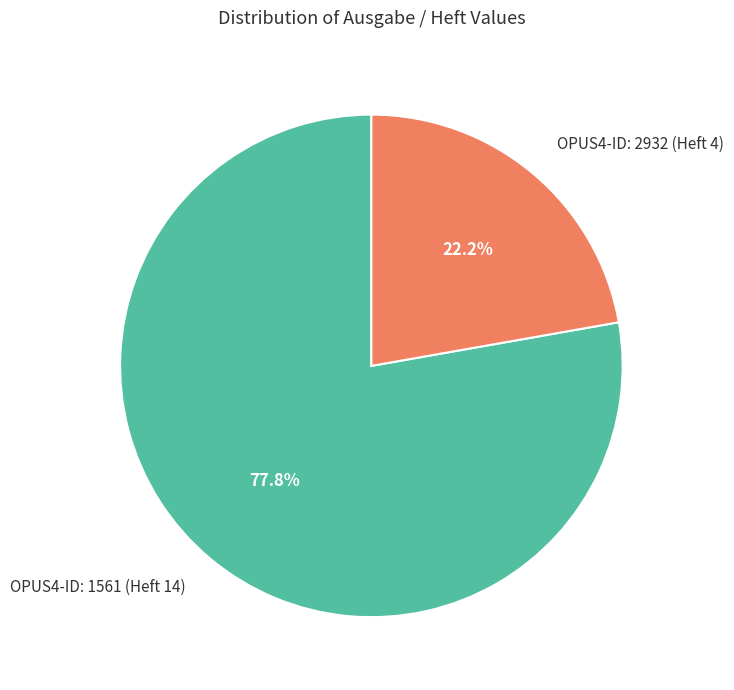

Does OPUS4-ID: 1561 (Heft 14) represent more than half of the total?

Yes